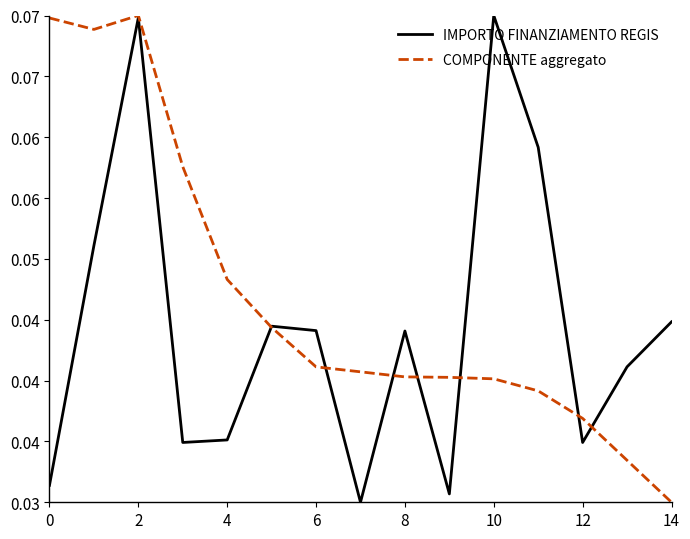

What are all the series names shown in the legend?

IMPORTO FINANZIAMENTO REGIS, COMPONENTE aggregato